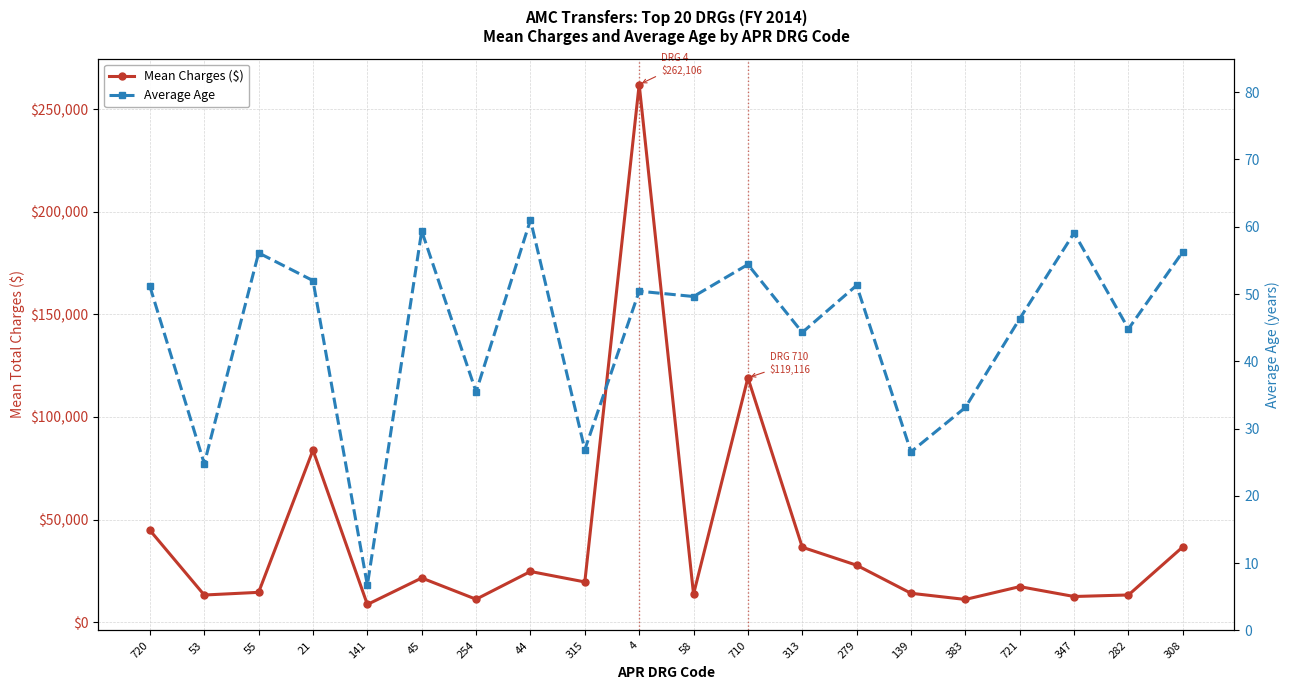

Where is the first local minimum for Mean Charges ($)?

53